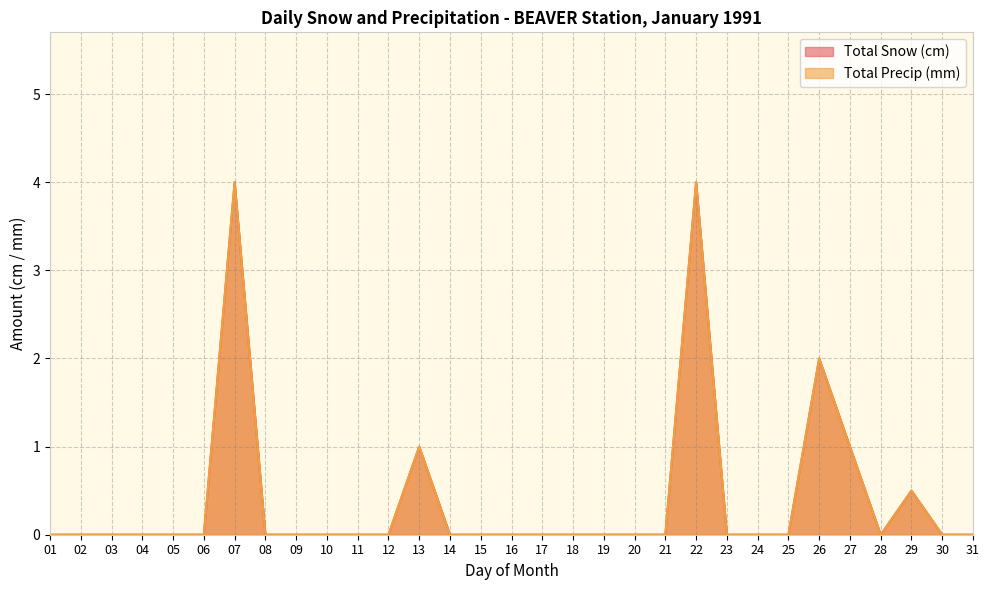

How many categories are shown in the chart?

31